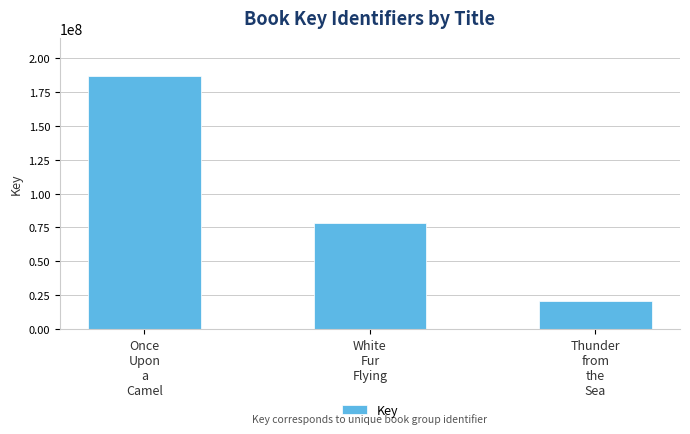

Does the chart contain stacked bars?

No